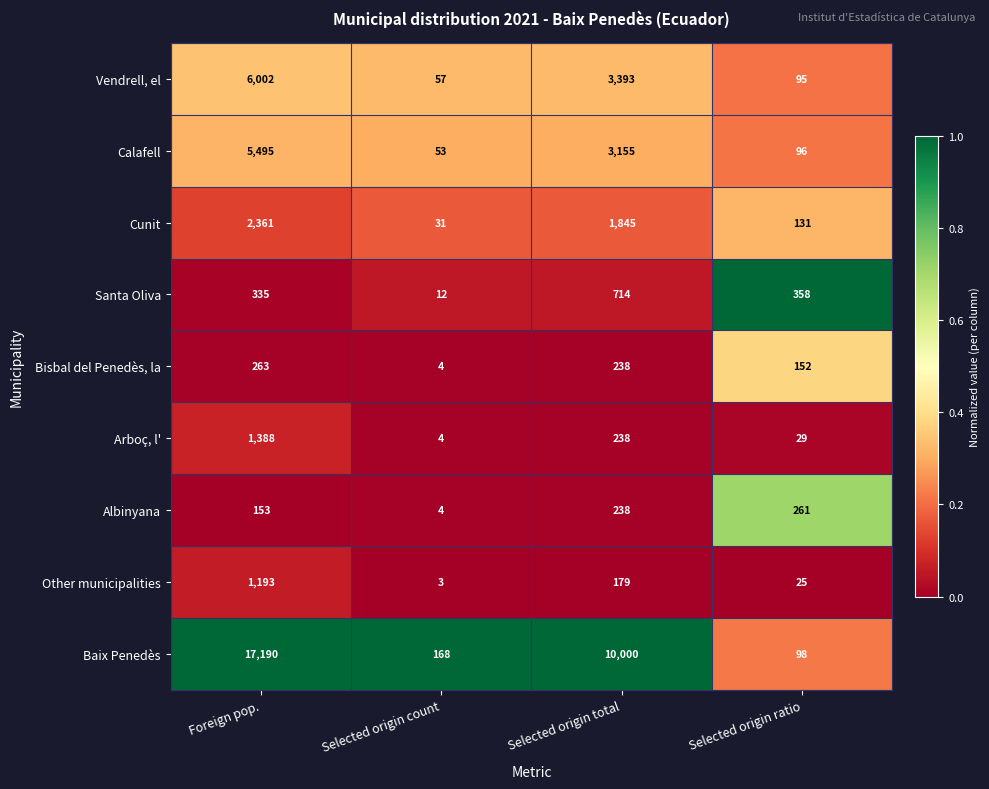

How many values in the Other municipalities series are below 179?

2